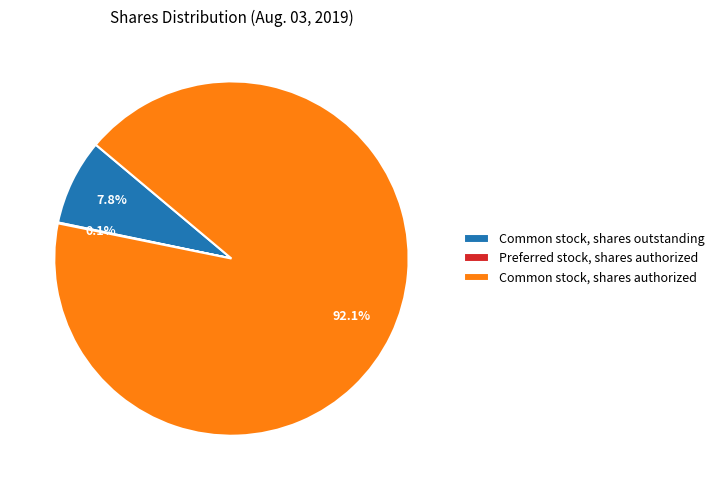

True or false: Common stock, shares outstanding accounts for 18% of the total.

False